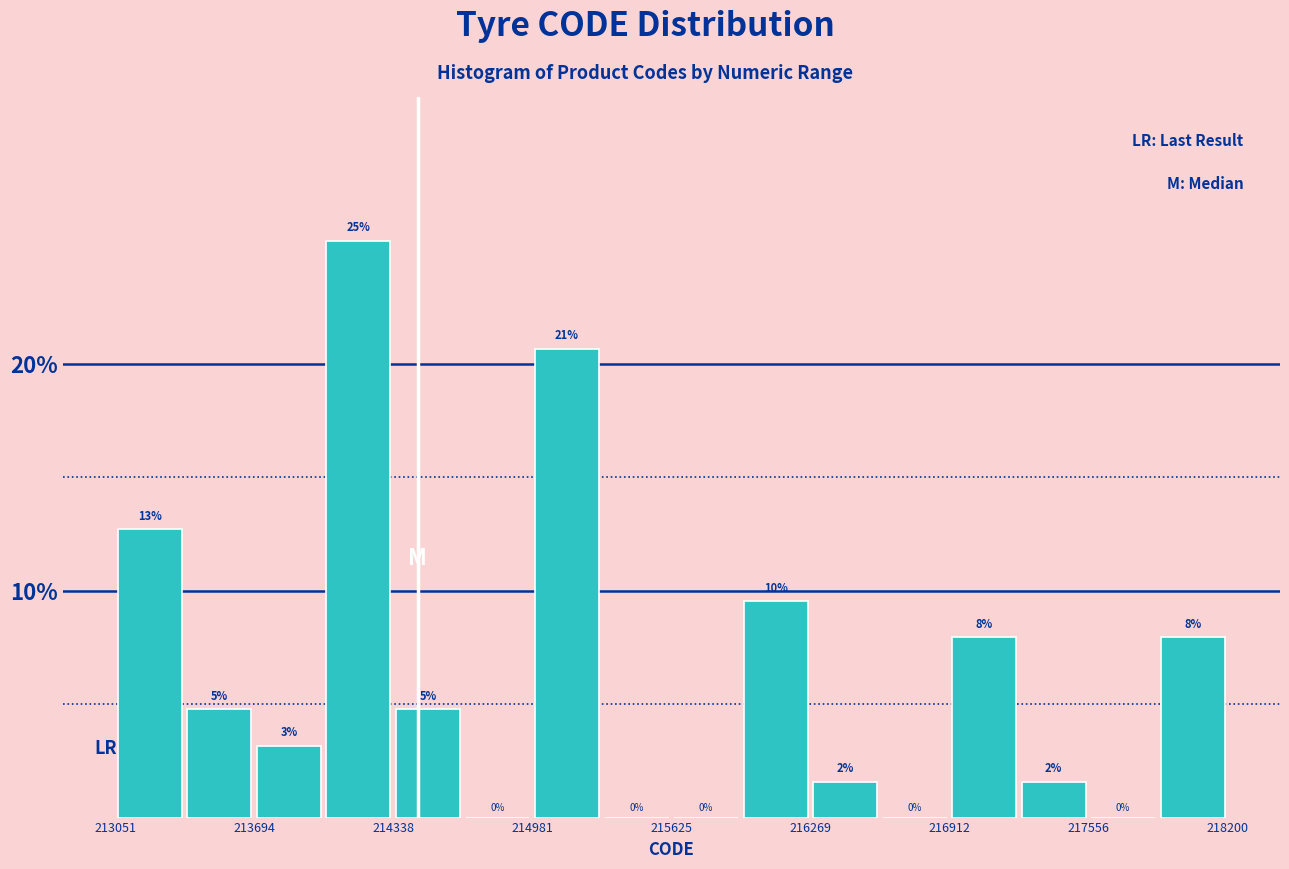

Around what value on the x-axis is the tallest bar? Give the approximate position of its centre, as read against the axis.

214200